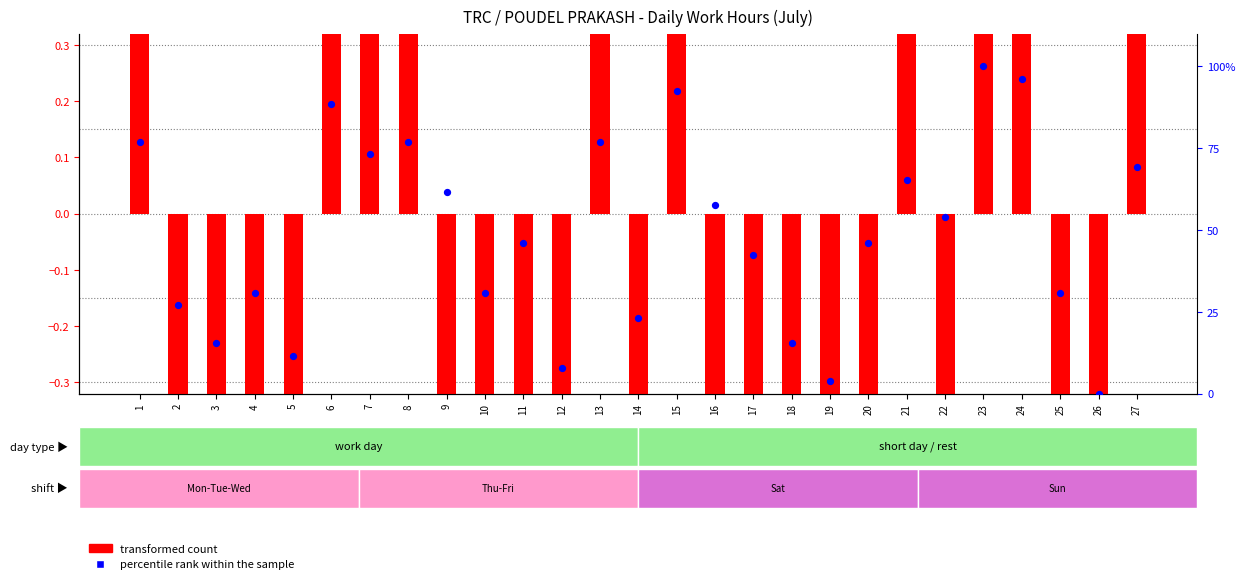

Which series contains the lowest Y value?

transformed count